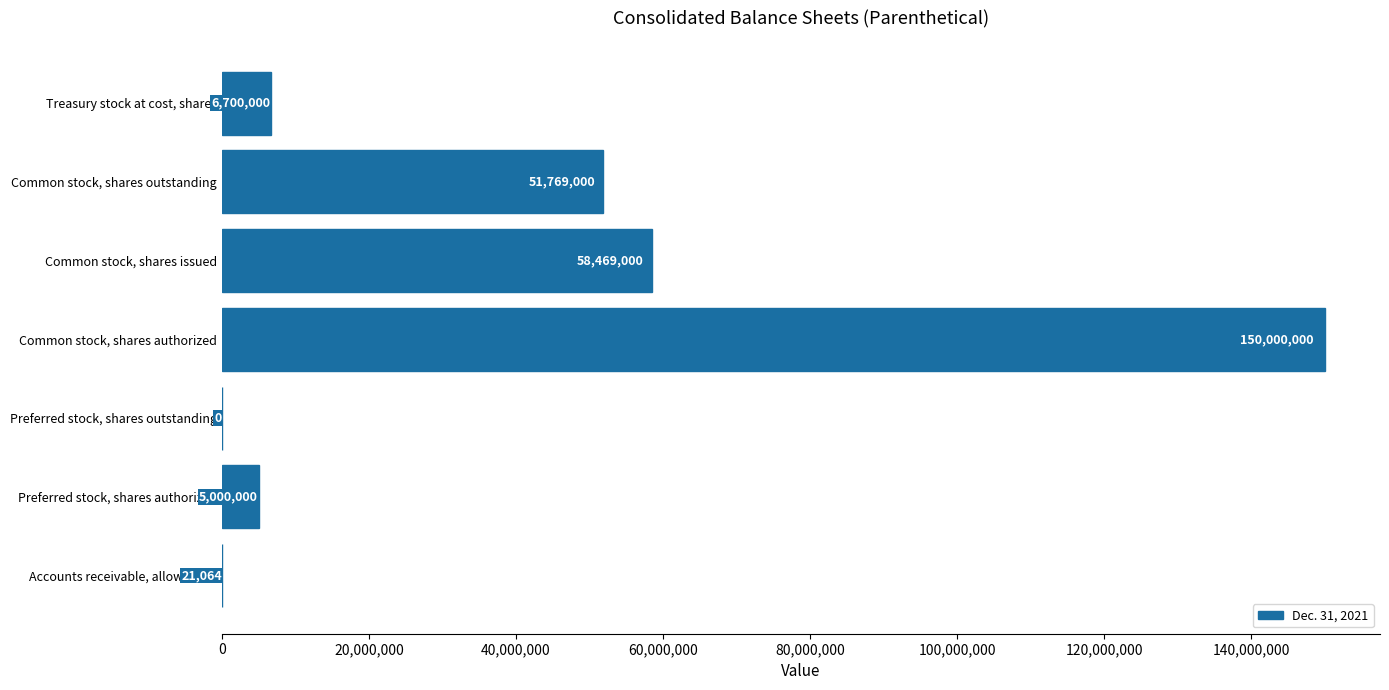

Reading top to bottom, what are all the values shown in this chart?

Treasury stock at cost, shares=6700000	Common stock, shares outstanding=51769000	Common stock, shares issued=58469000	Common stock, shares authorized=150000000	Preferred stock, shares outstanding=0	Preferred stock, shares authorized=5000000	Accounts receivable, allowances=21064